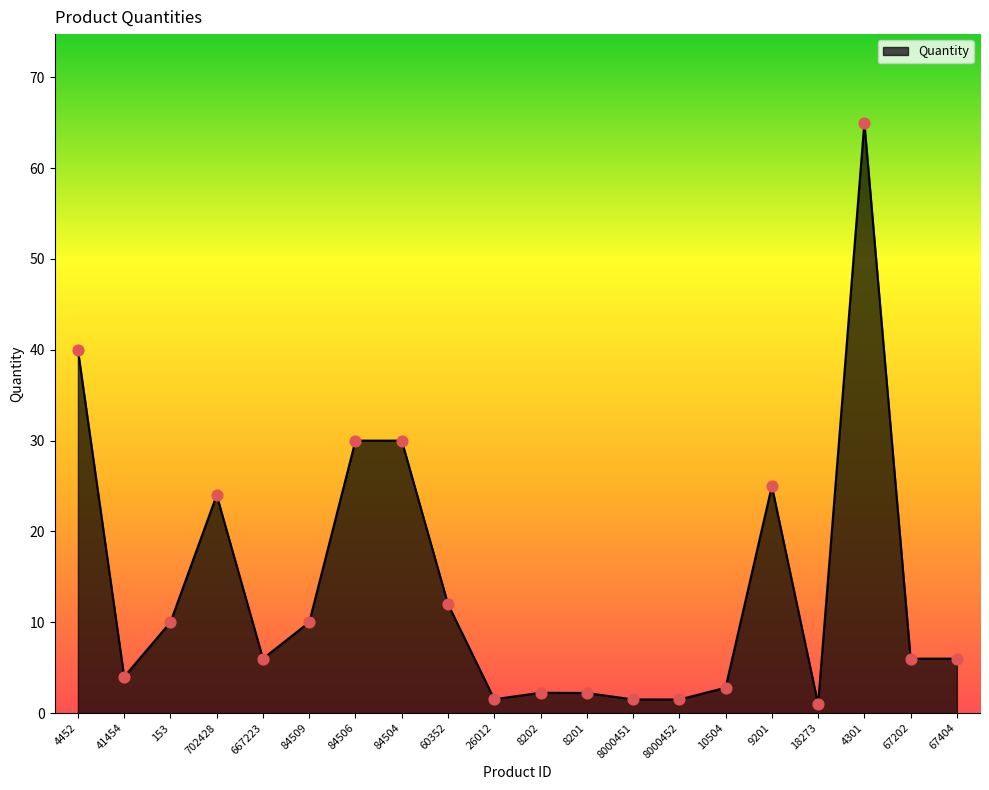

Which has a higher value, 8202 or 67202?

67202